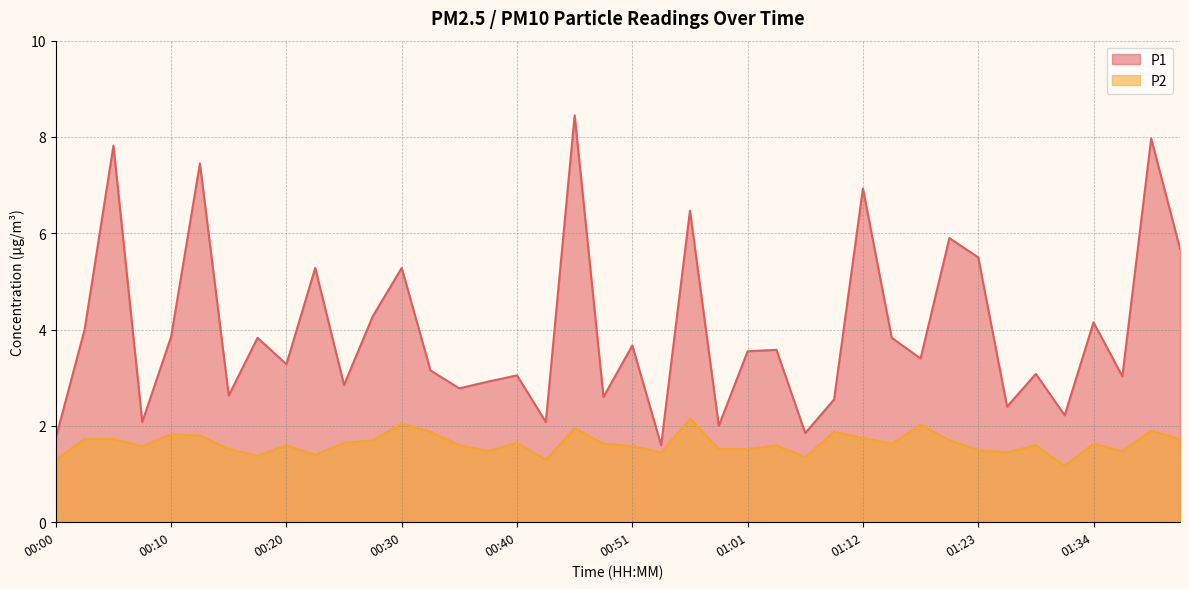

What is the sum of all P2 values?

65.4